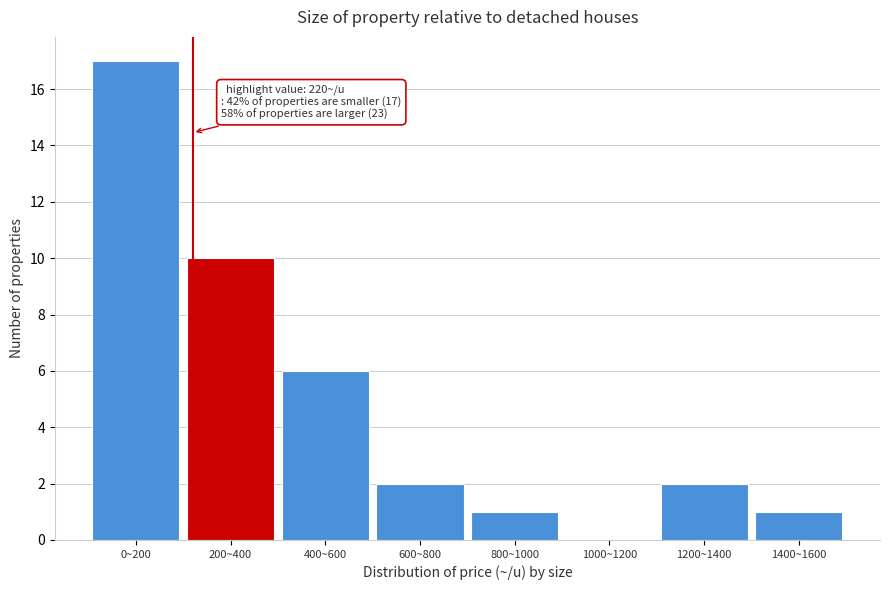

Reading left to right, what are all the values shown in this chart?

0~200=17	200~400=10	400~600=6	600~800=2	800~1000=1	1000~1200=0	1200~1400=2	1400~1600=1